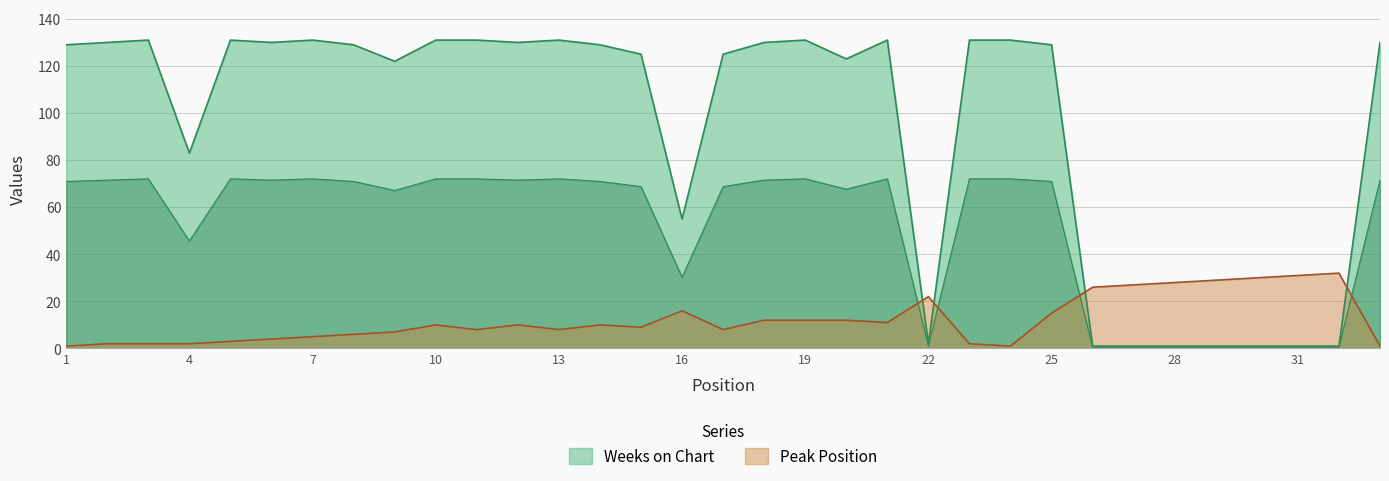

How many categories are shown in the chart?

33